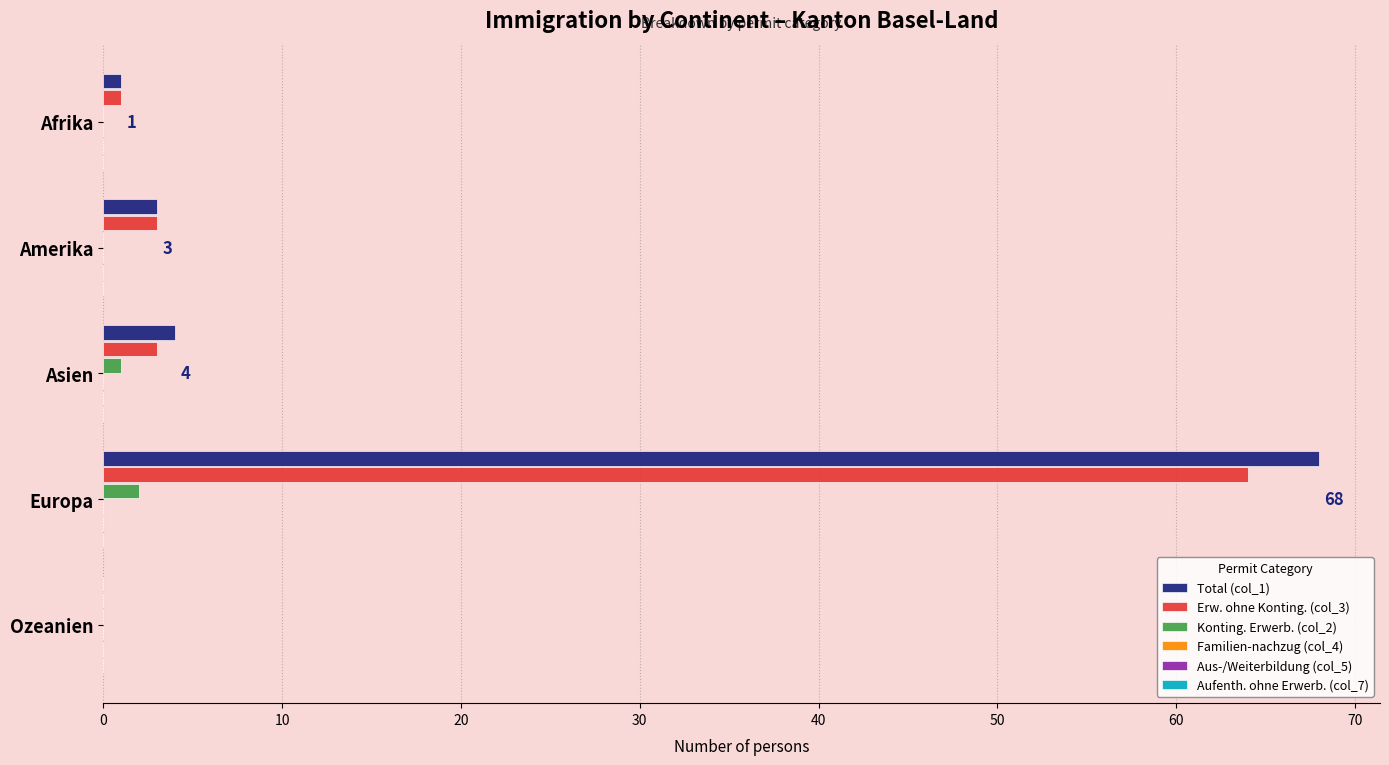

The value of Total (col_1) at Amerika is 3. True or false?

True